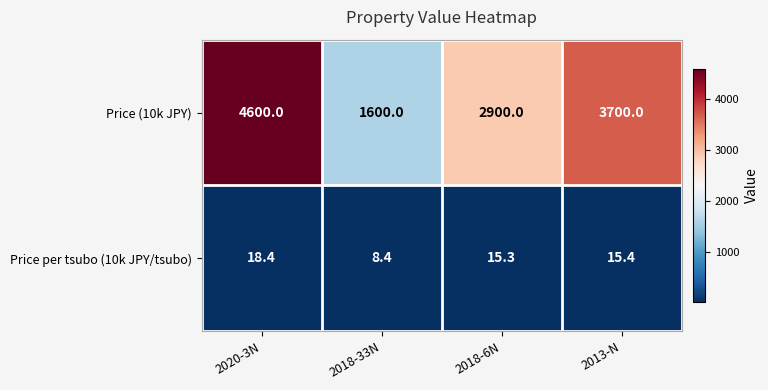

At how many categories does at least one series exceed 1257?

4